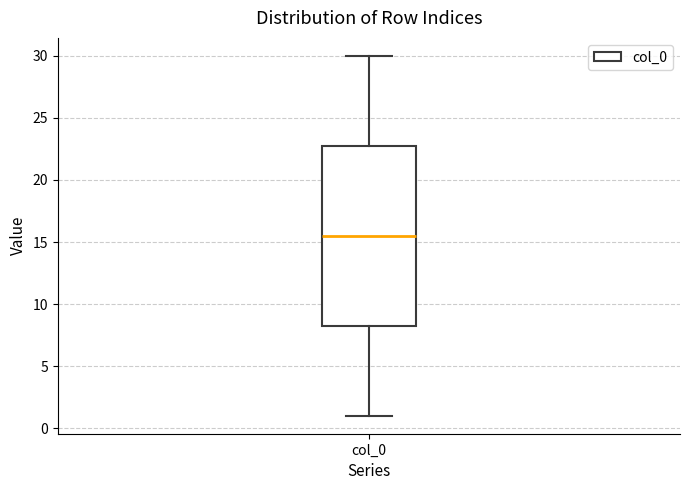

Transcribe this box plot: give where the median line is, the range the box spans, and where the two whiskers end, as read against the y-axis. The values are not printed on the chart, so give them approximately, as read against the axis.

median 15.5, box 8.5 to 23.0, whiskers 1.0 to 30.0